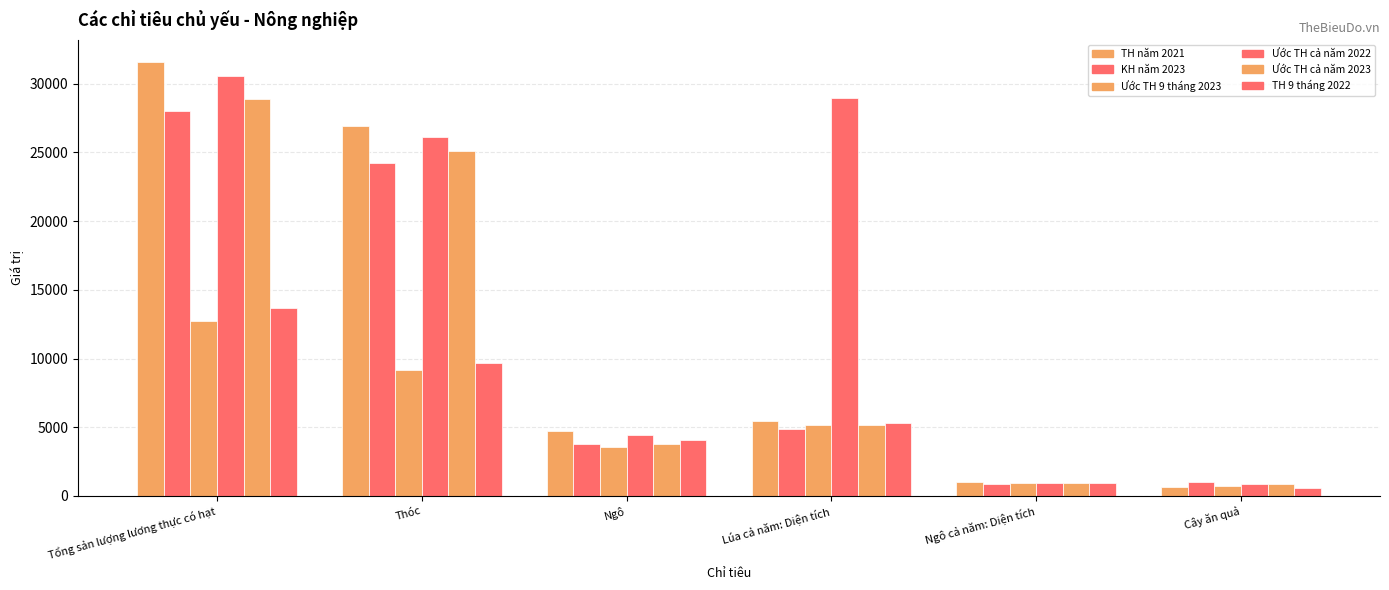

At which category is the sum across all series the highest?

Tổng sản lượng lương thực có hạt